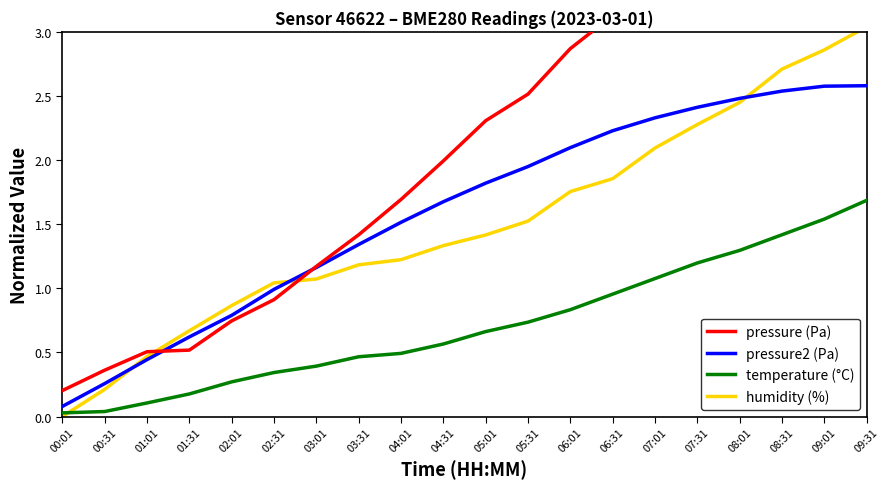

True or false: temperature (°C) and pressure2 (Pa) cross at least once.

False